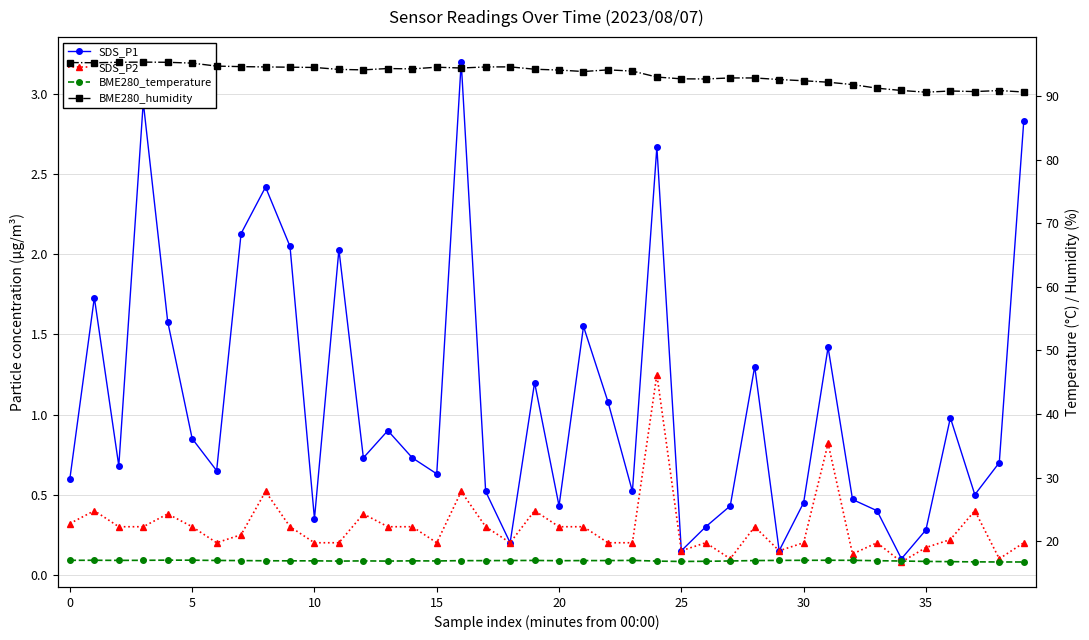

Which series has the largest range (max minus min)?

BME280_humidity